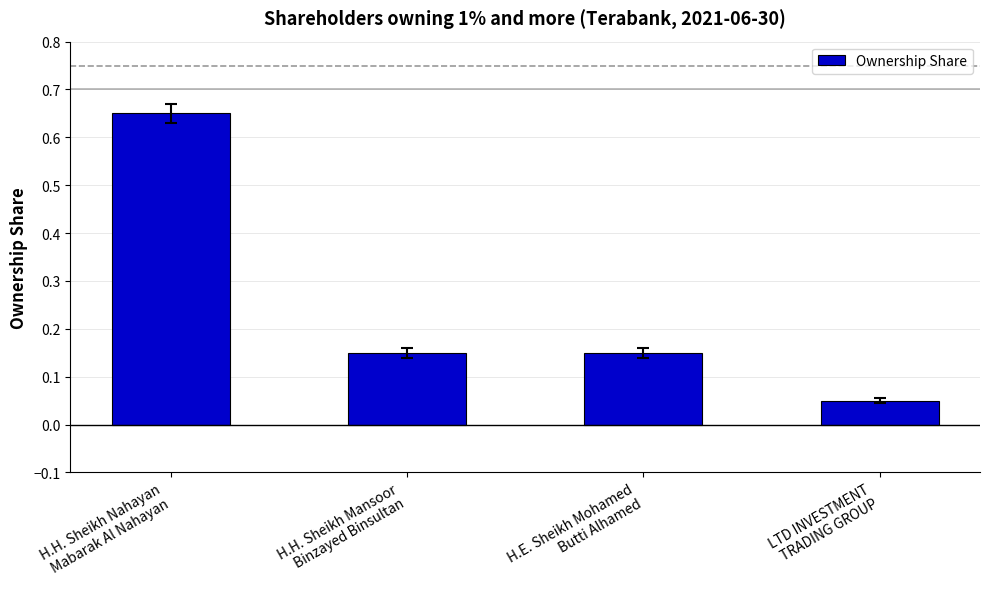

What is the label of the 1st bar from the right?

LTD INVESTMENT
TRADING GROUP